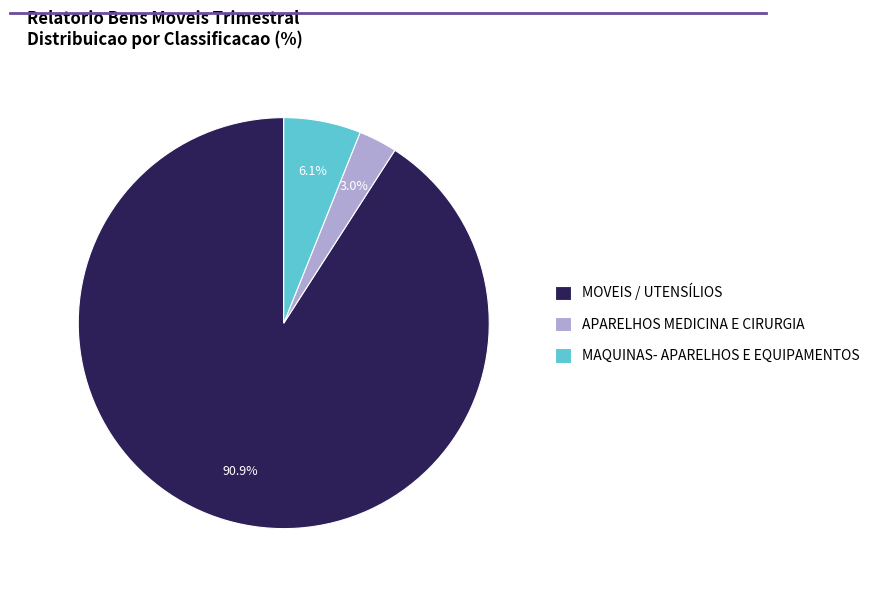

Which has a higher value, MOVEIS / UTENSÍLIOS or APARELHOS MEDICINA E CIRURGIA?

MOVEIS / UTENSÍLIOS